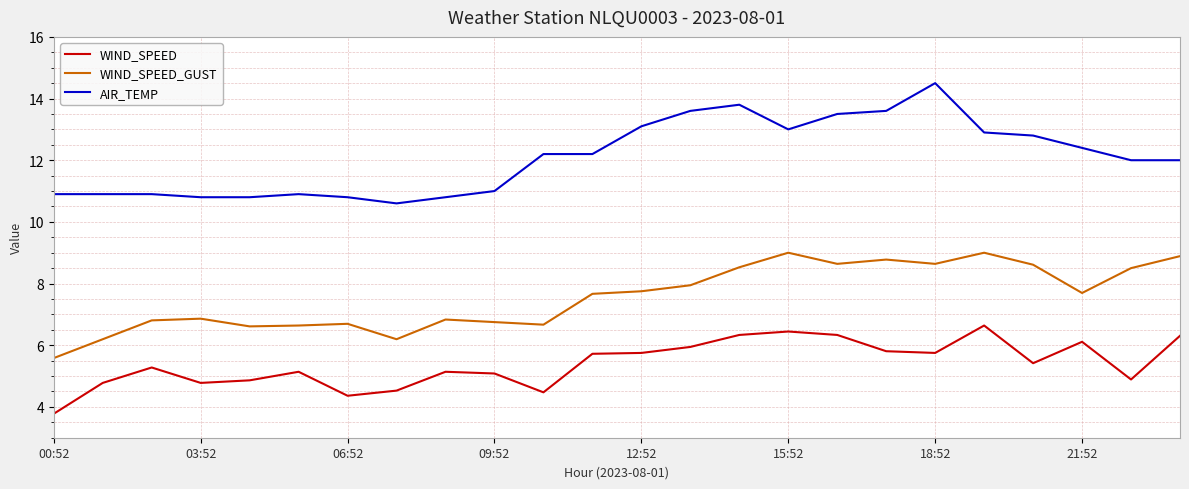

Which series has the largest total across all categories?

AIR_TEMP